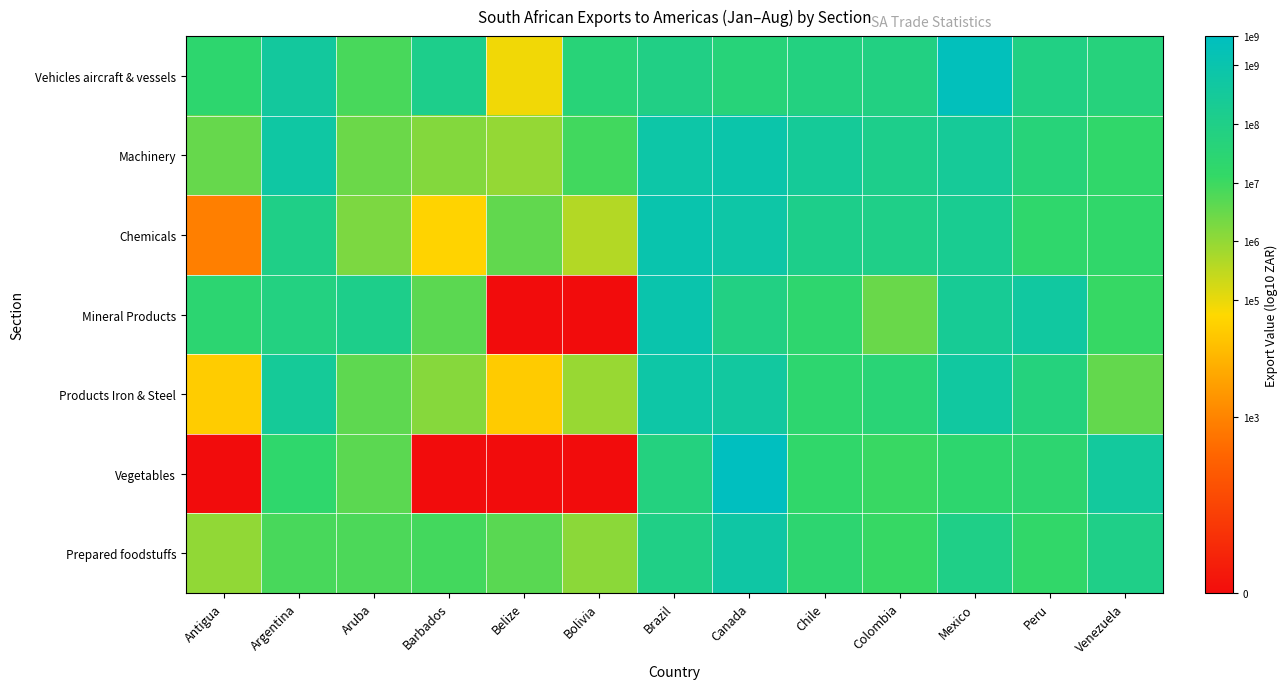

Reading left to right, what are all the values shown in this chart?

Vehicles aircraft & vessels: Antigua=7.3	Argentina=8.6	Aruba=6.9	Barbados=8.1	Belize=4.9	Bolivia=7.6	Brazil=7.9	Canada=7.6	Chile=7.8	Colombia=7.9	Mexico=9.4	Peru=7.9	Venezuela=7.7
Machinery: Antigua=6.5	Argentina=8.7	Aruba=6.5	Barbados=6.2	Belize=6.0	Bolivia=6.9	Brazil=8.9	Canada=8.9	Chile=8.5	Colombia=8.1	Mexico=8.5	Peru=7.6	Venezuela=7.2
Chemicals: Antigua=2.9	Argentina=8.0	Aruba=6.2	Barbados=4.6	Belize=6.6	Bolivia=5.6	Brazil=9.0	Canada=8.8	Chile=8.1	Colombia=8.0	Mexico=8.3	Peru=7.3	Venezuela=7.2
Mineral Products: Antigua=7.4	Argentina=7.8	Aruba=8.1	Barbados=6.6	Belize=0.0	Bolivia=0.0	Brazil=9.0	Canada=7.9	Chile=7.3	Colombia=6.5	Mexico=8.4	Peru=8.7	Venezuela=7.1
Products Iron & Steel: Antigua=4.5	Argentina=8.5	Aruba=6.6	Barbados=6.1	Belize=4.5	Bolivia=5.9	Brazil=8.8	Canada=8.6	Chile=7.4	Colombia=7.6	Mexico=8.7	Peru=7.7	Venezuela=6.6
Vegetables: Antigua=0.0	Argentina=7.3	Aruba=6.6	Barbados=0.0	Belize=0.0	Bolivia=0.0	Brazil=7.8	Canada=9.5	Chile=7.2	Colombia=7.1	Mexico=7.4	Peru=7.4	Venezuela=8.6
Prepared foodstuffs: Antigua=6.0	Argentina=6.9	Aruba=6.8	Barbados=6.9	Belize=6.7	Bolivia=6.1	Brazil=8.0	Canada=8.8	Chile=7.4	Colombia=7.1	Mexico=8.0	Peru=7.2	Venezuela=8.0